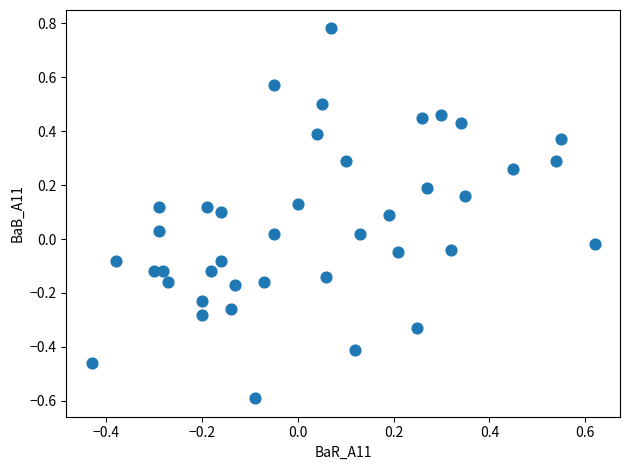

What is the range of X values (max minus min)?

1.1